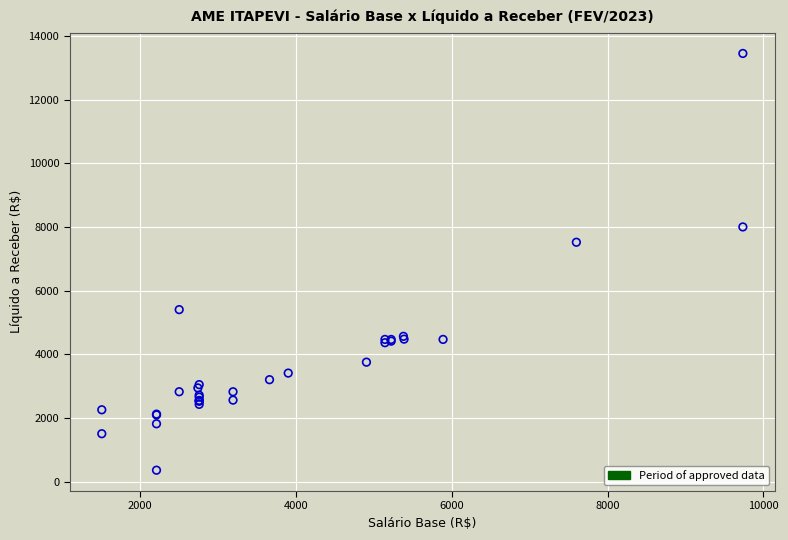

What Y value in the scatter plot is closest to 6903?

7518.4